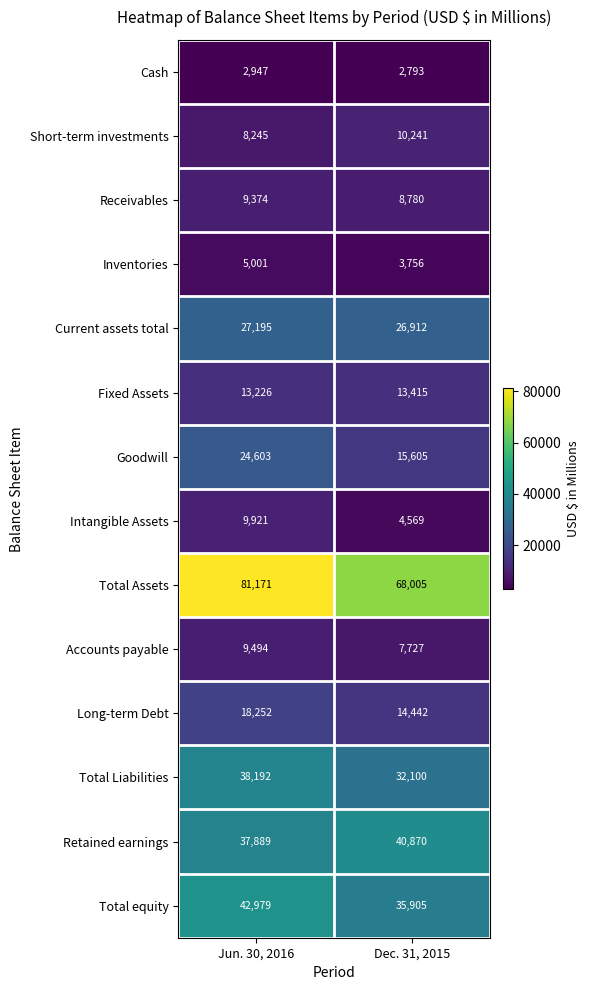

Which label corresponds to the largest value in the chart?

Jun. 30, 2016